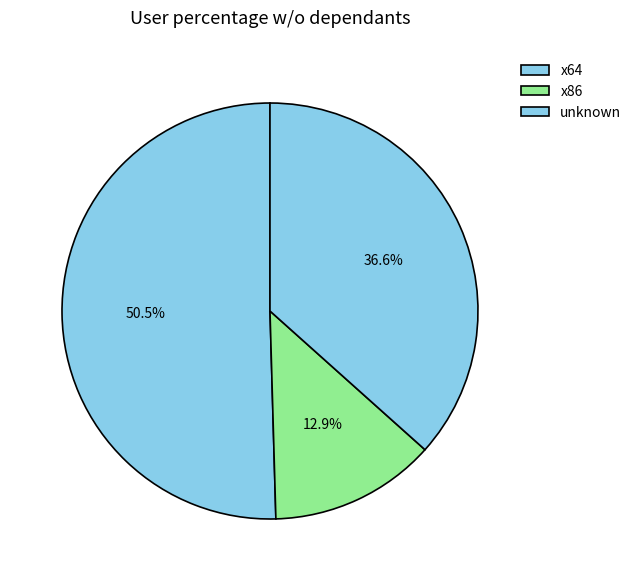

How many segments does this pie chart have?

3